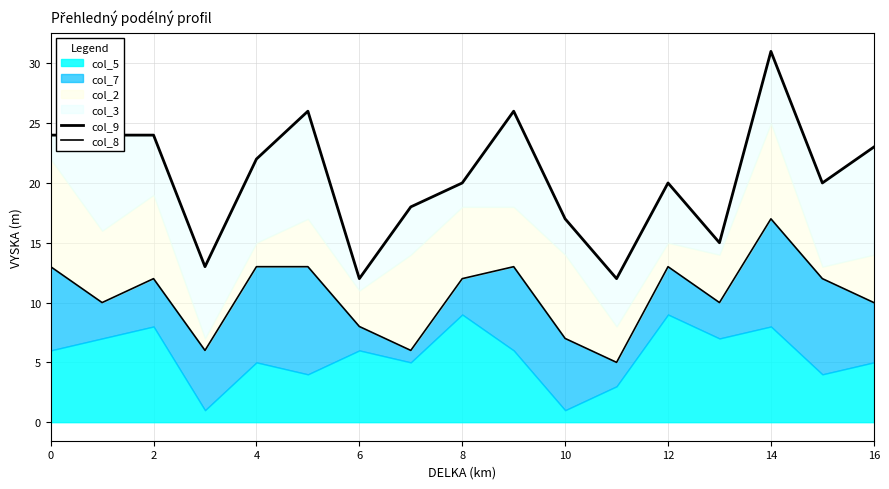

What is the label of the 4th point from the right?

13